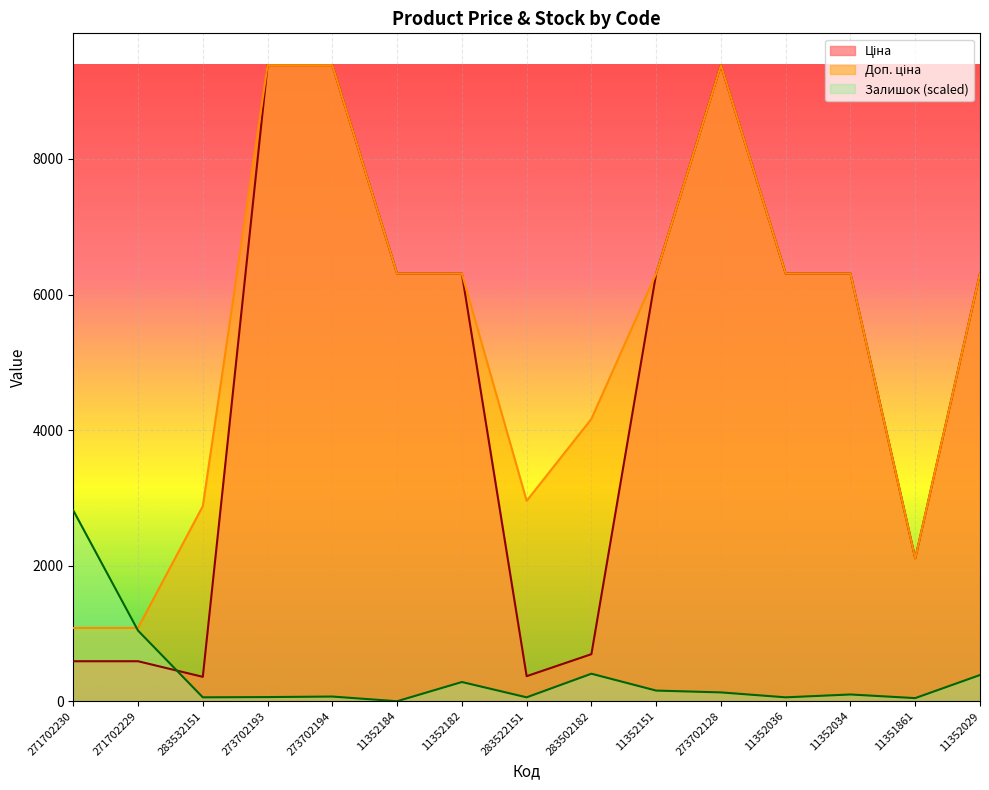

How many values in the Доп. ціна series are below 6308?

6